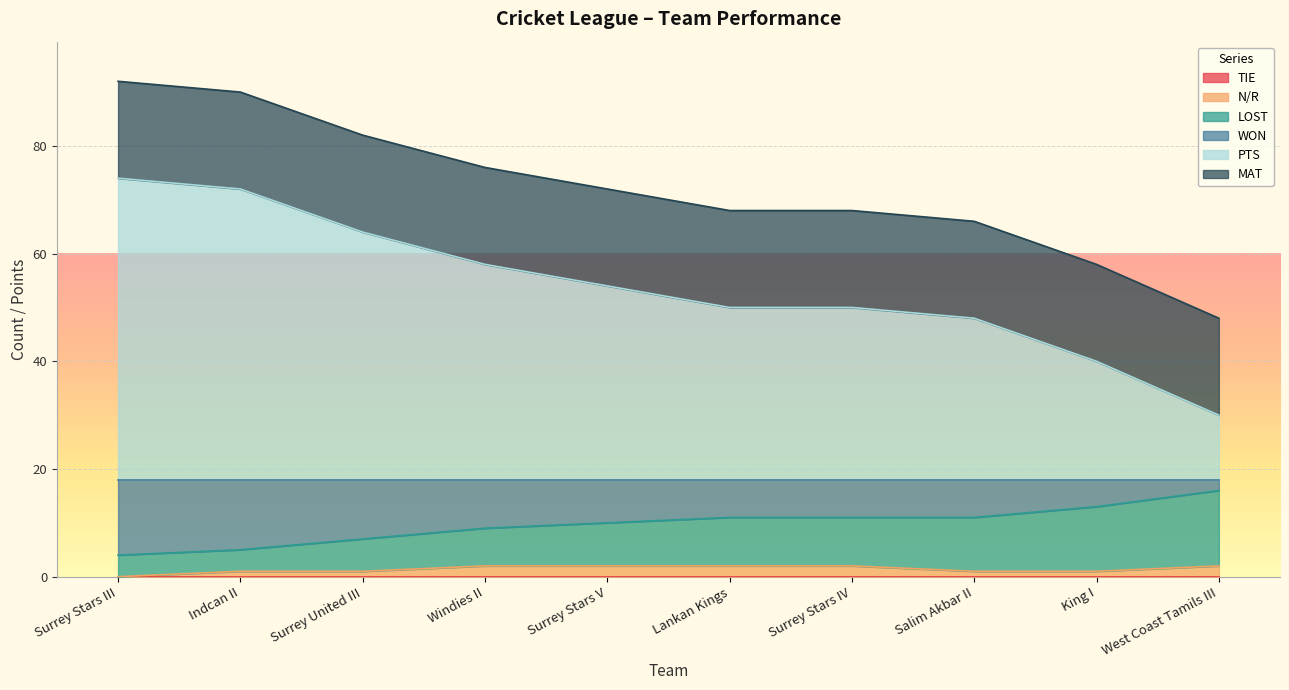

What is the total value across all series at Surrey Stars V?

72